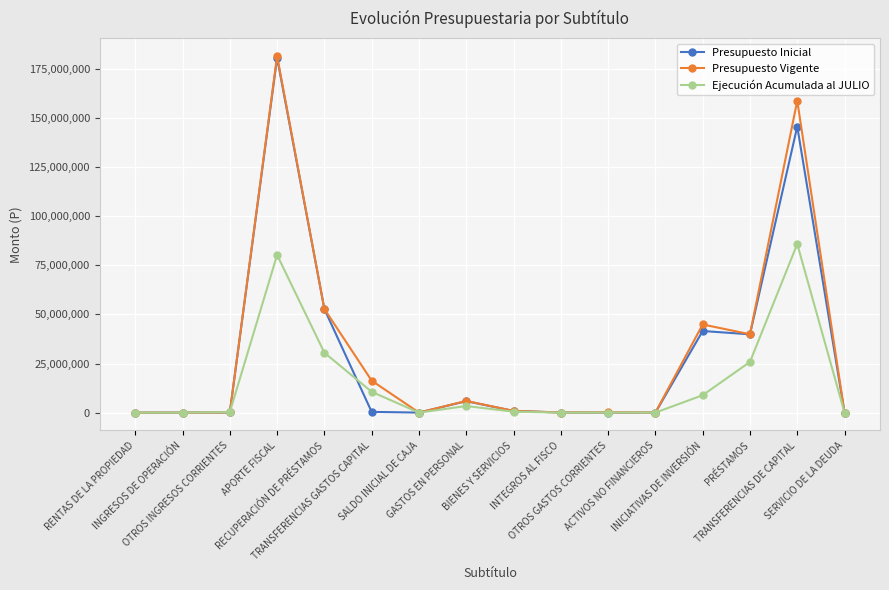

Where does the Presupuesto Vigente series first go above 897878?

APORTE FISCAL